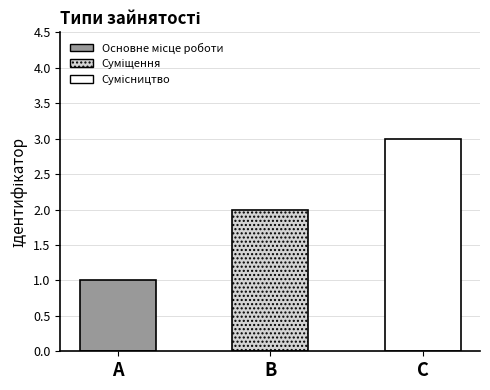

Reading right to left, extract all data points from this chart.

Сумісництво=3	Суміщення=2	Основне місце роботи=1